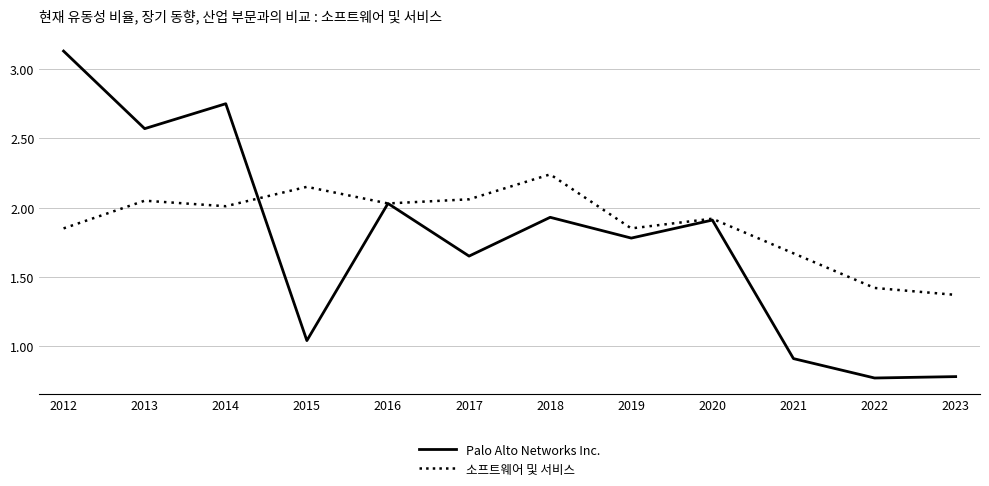

At which category is the sum across all series the highest?

2012